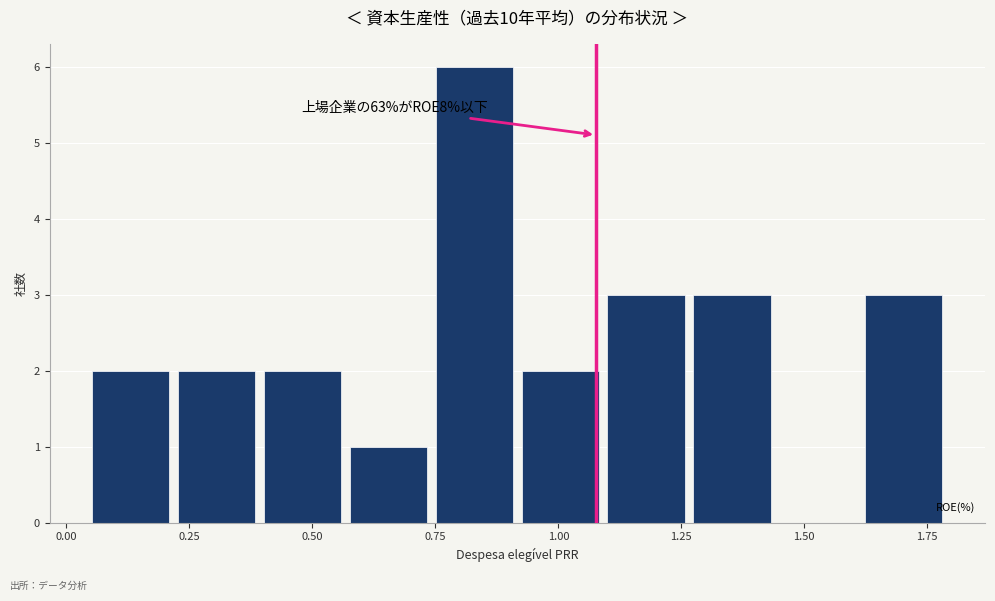

Read against the x-axis, roughly where is the centre of the tallest bar?

0.85